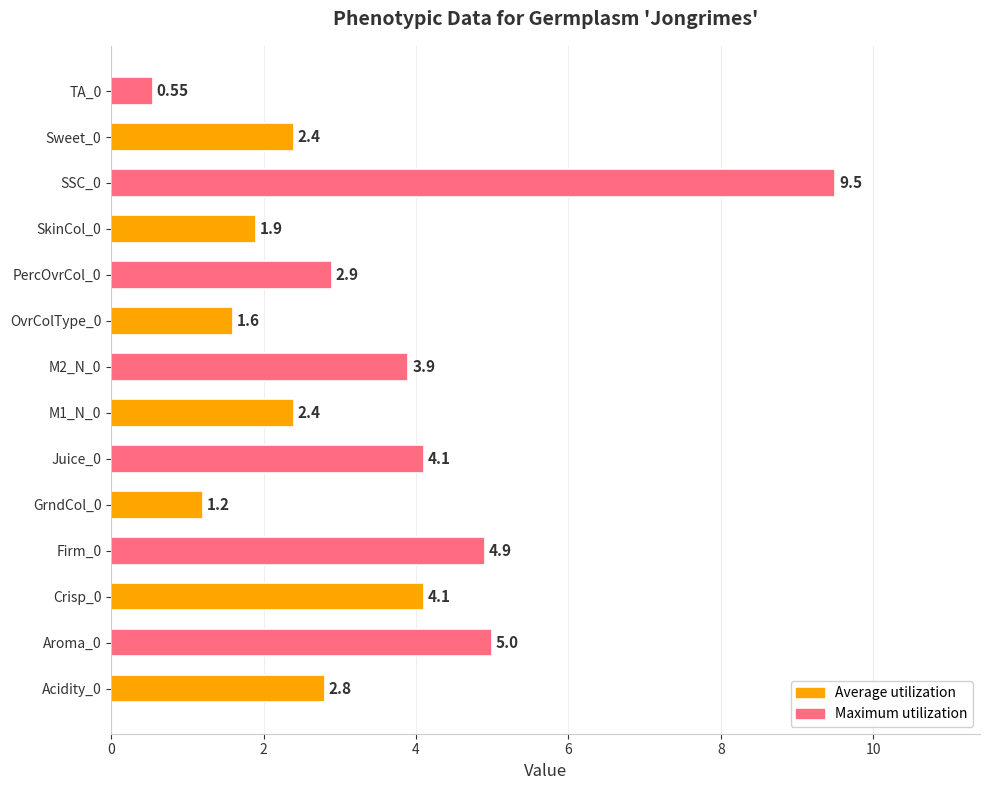

At which label is the value closest to 5?

Aroma_0